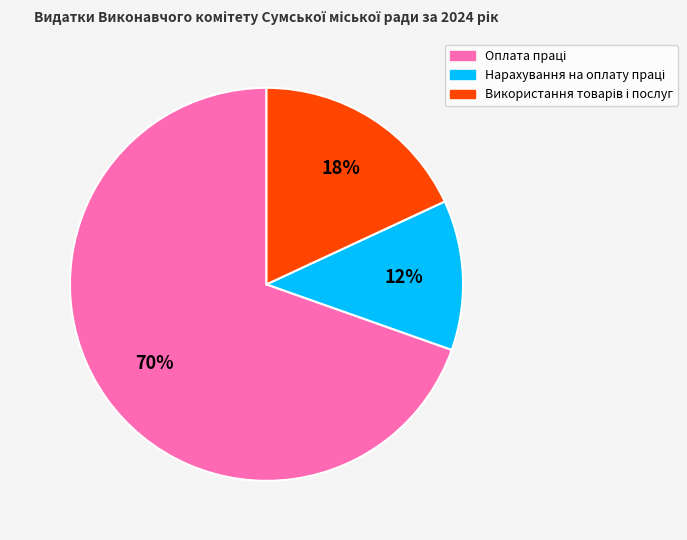

Is there a majority slice in this chart?

Yes